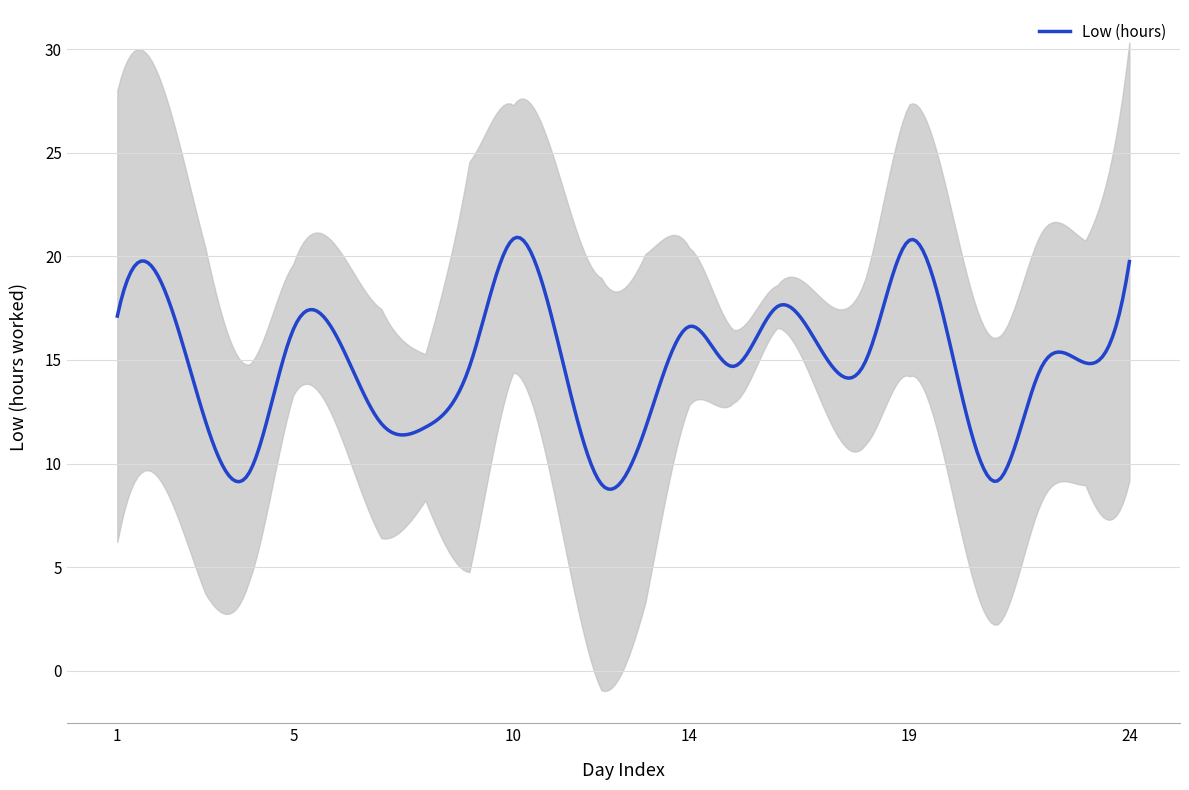

How many lines are shown in the chart?

1